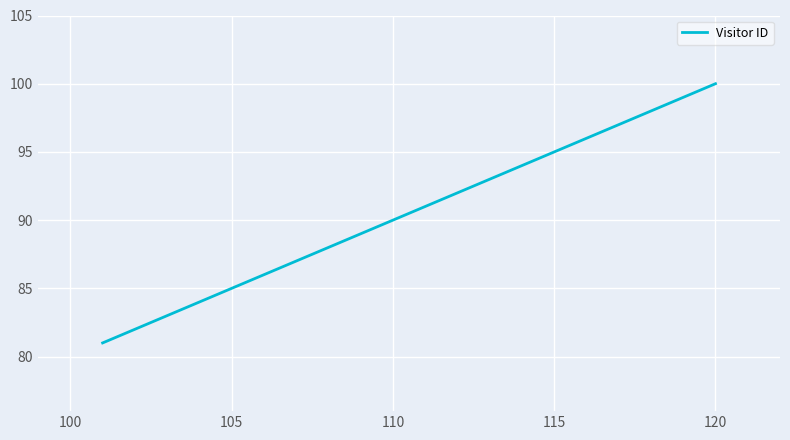

What is the greatest value displayed?

100